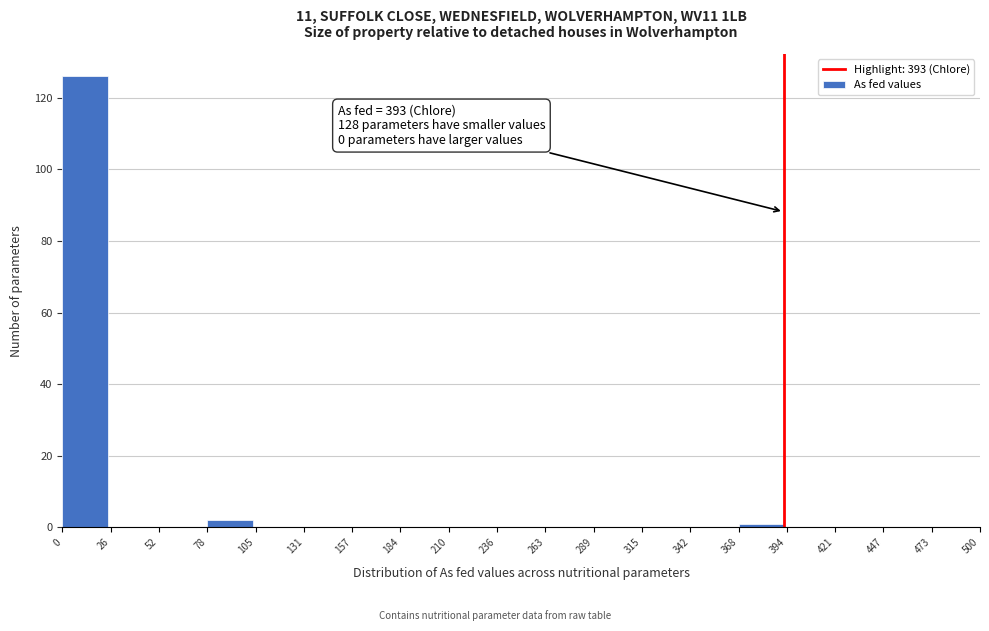

Over which range of the x-axis is the bar tallest?

0 to 26